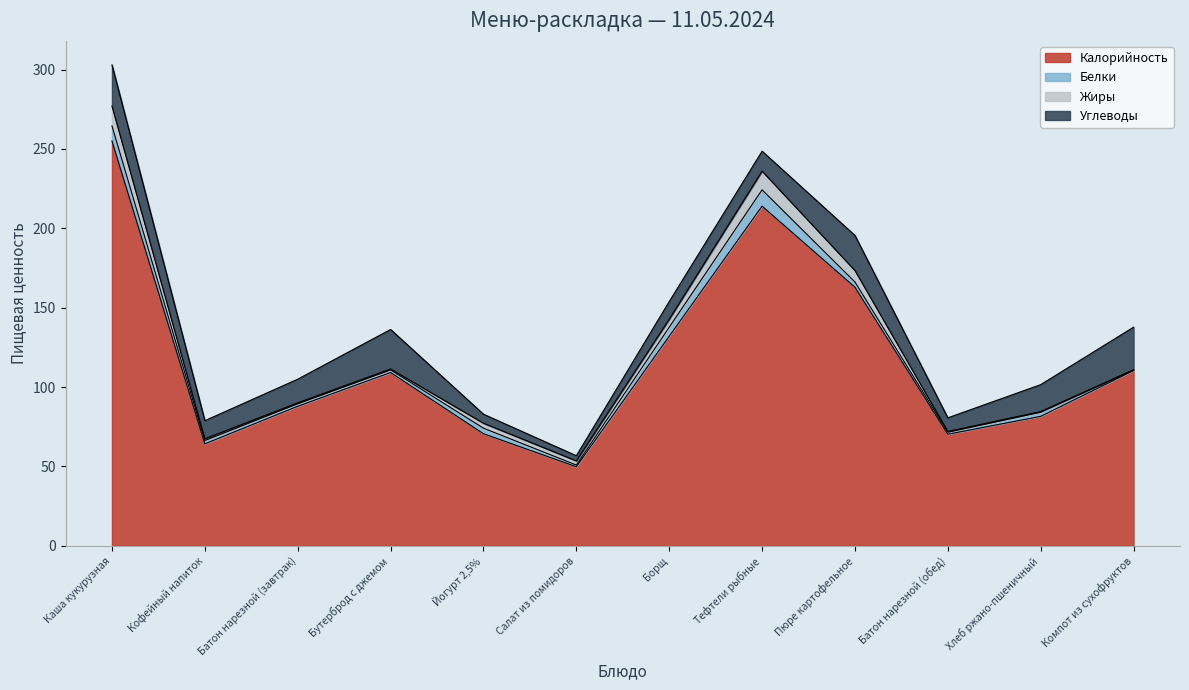

Reading left to right, extract all data points from this chart.

Калорийность: Каша кукурузная=255.0	Кофейный напиток=64.3	Батон нарезной (завтрак)=87.9	Бутерброд с джемом=109.2	Йогурт 2,5%=70.6	Салат из помидоров=49.9	Борщ=132.0	Тефтели рыбные=213.9	Пюре картофельное=162.9	Батон нарезной (обед)=70.3	Хлеб ржано-пшеничный=81.6	Компот из сухофруктов=110.4
Белки: Каша кукурузная=9.5	Кофейный напиток=2.0	Батон нарезной (завтрак)=1.6	Бутерброд с джемом=1.6	Йогурт 2,5%=3.5	Салат из помидоров=1.1	Борщ=5.7	Тефтели рыбные=10.3	Пюре картофельное=3.3	Батон нарезной (обед)=1.2	Хлеб ржано-пшеничный=2.6	Компот из сухофруктов=0.4
Жиры: Каша кукурузная=12.5	Кофейный напиток=1.1	Батон нарезной (завтрак)=0.6	Бутерброд с джемом=0.6	Йогурт 2,5%=3.1	Салат из помидоров=2.6	Борщ=5.0	Тефтели рыбные=11.8	Пюре картофельное=7.2	Батон нарезной (обед)=0.5	Хлеб ржано-пшеничный=0.3	Компот из сухофруктов=0.1
Углеводы: Каша кукурузная=25.9	Кофейный напиток=11.4	Батон нарезной (завтрак)=14.9	Бутерброд с джемом=24.9	Йогурт 2,5%=5.6	Салат из помидоров=3.2	Борщ=11.1	Тефтели рыбные=12.5	Пюре картофельное=22.1	Батон нарезной (обед)=8.6	Хлеб ржано-пшеничный=17.0	Компот из сухофруктов=26.8